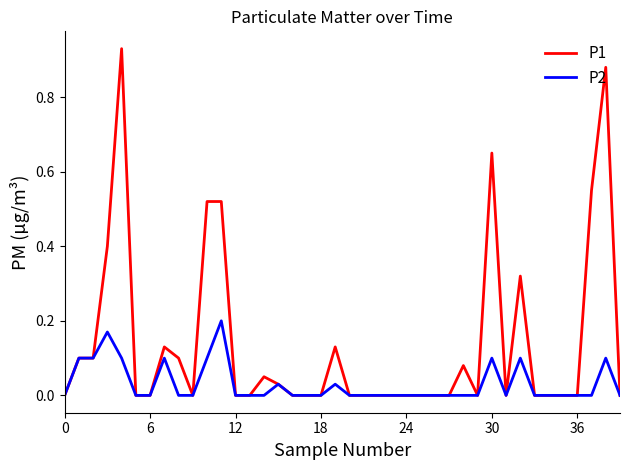

Rank the series by their maximum value, from highest to lowest.

P1, P2